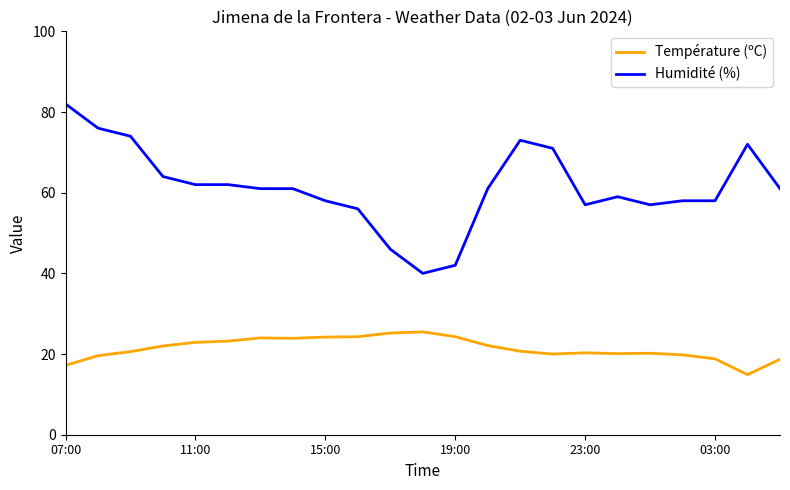

True or false: Température (ºC) and Humidité (%) intersect in this chart.

False